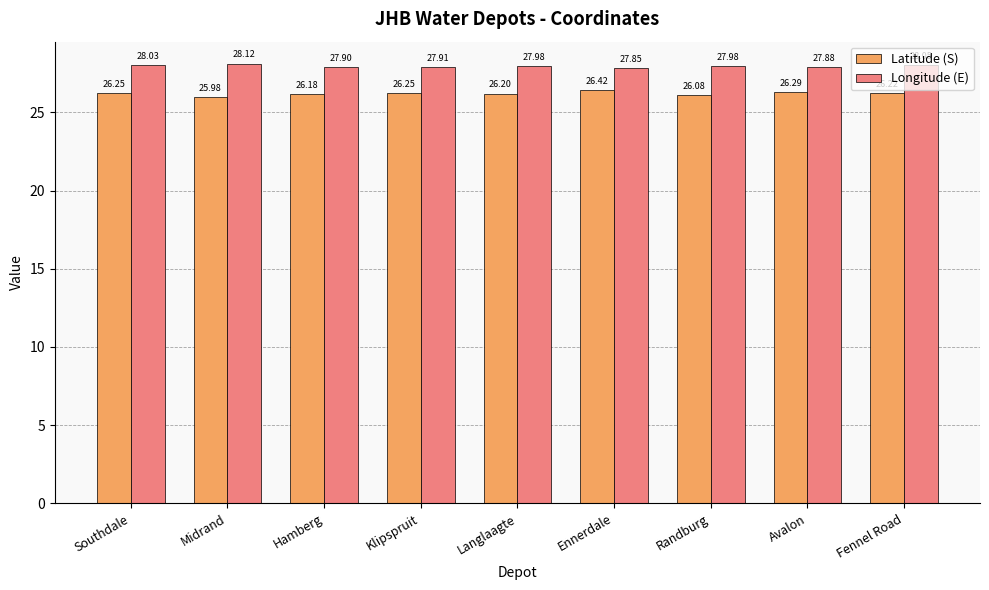

What are all the series names shown in the legend?

Latitude (S), Longitude (E)